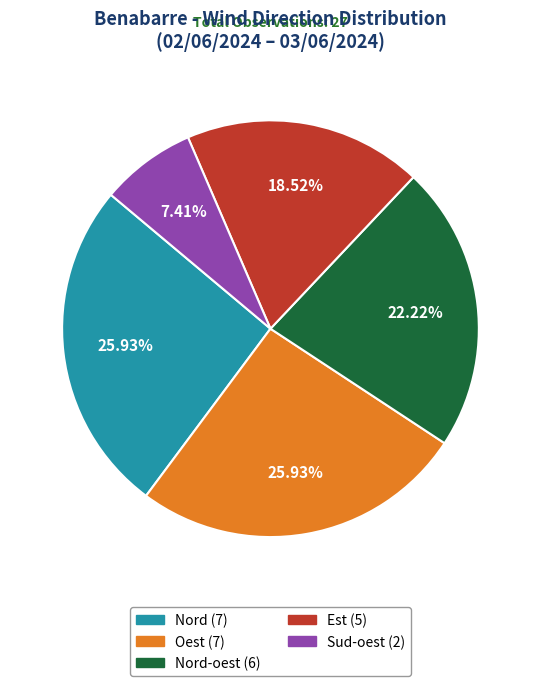

Does any single category account for the majority?

No